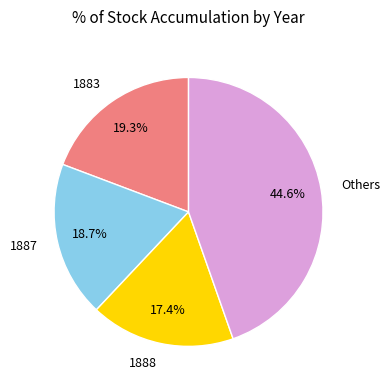

To the nearest percent, what is the difference between the largest and smallest slice percentages?

27%